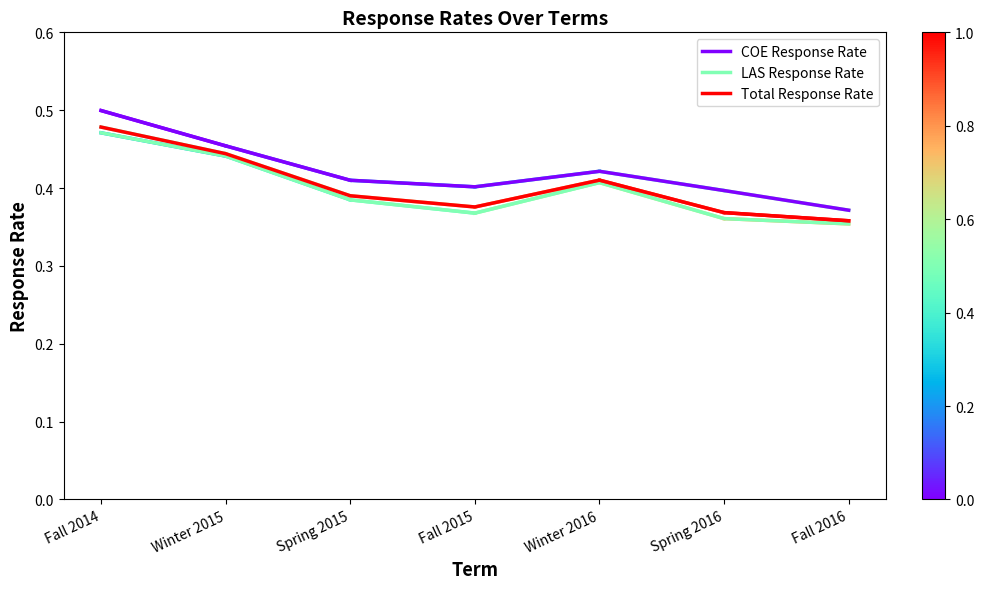

True or false: Total Response Rate and COE Response Rate cross at least once.

False